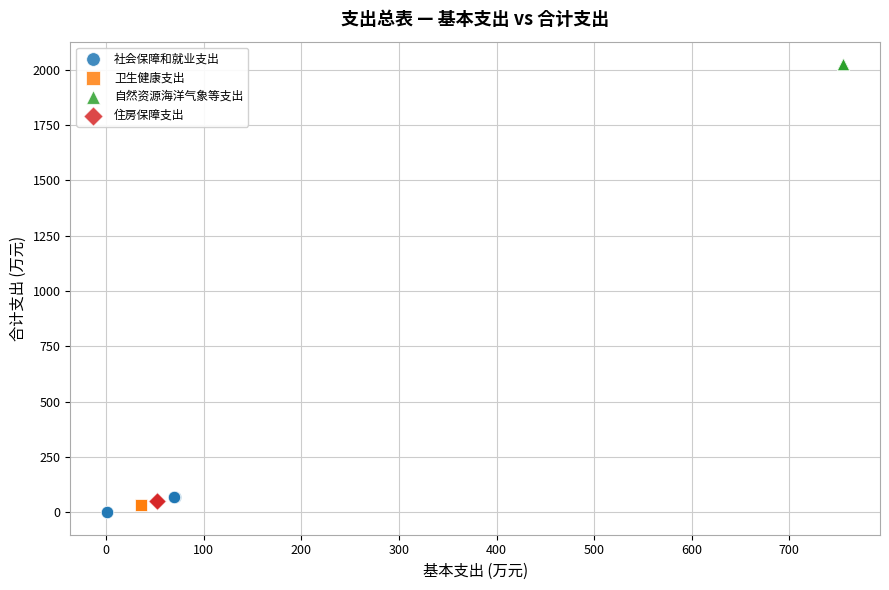

Which series contains the highest Y value?

自然资源海洋气象等支出